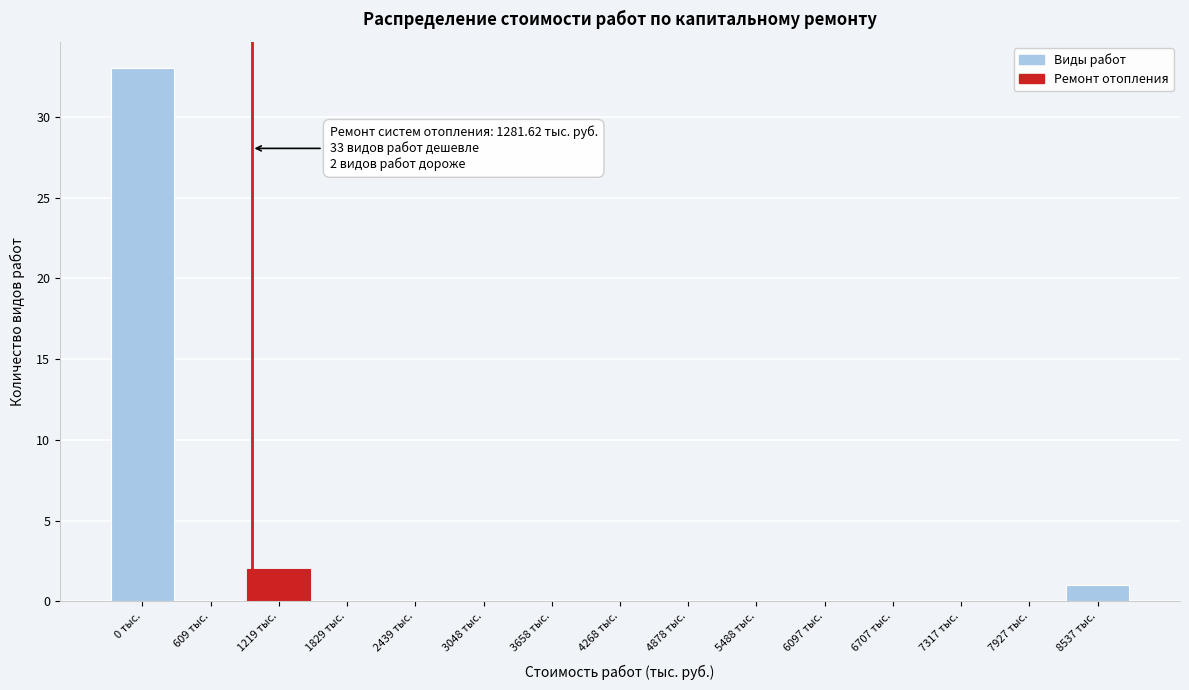

Reading left to right, transcribe all the data shown in this chart.

0 тыс.=33	609 тыс.=0	1219 тыс.=2	1829 тыс.=0	2439 тыс.=0	3048 тыс.=0	3658 тыс.=0	4268 тыс.=0	4878 тыс.=0	5488 тыс.=0	6097 тыс.=0	6707 тыс.=0	7317 тыс.=0	7927 тыс.=0	8537 тыс.=1